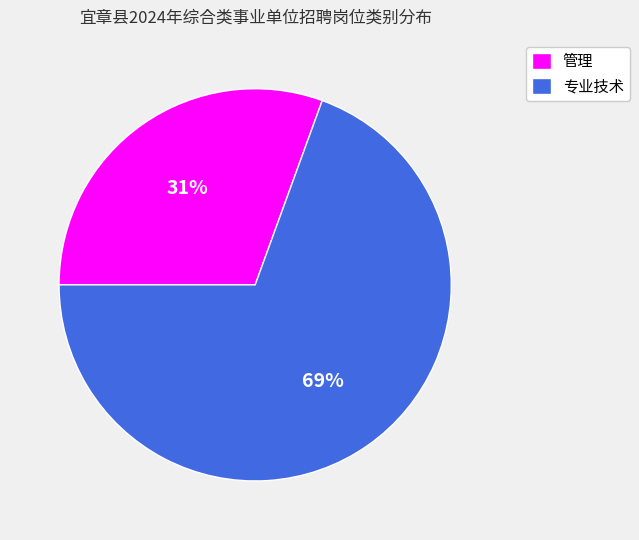

Is it true that 管理 is 39% of the pie?

False